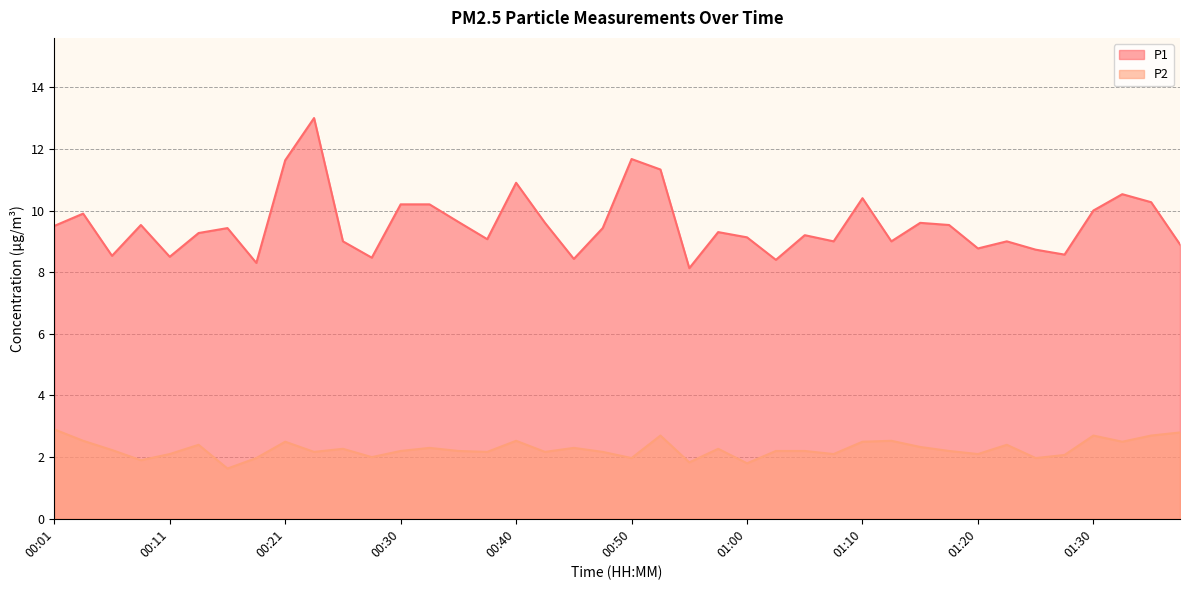

How many lines are shown in the chart?

2